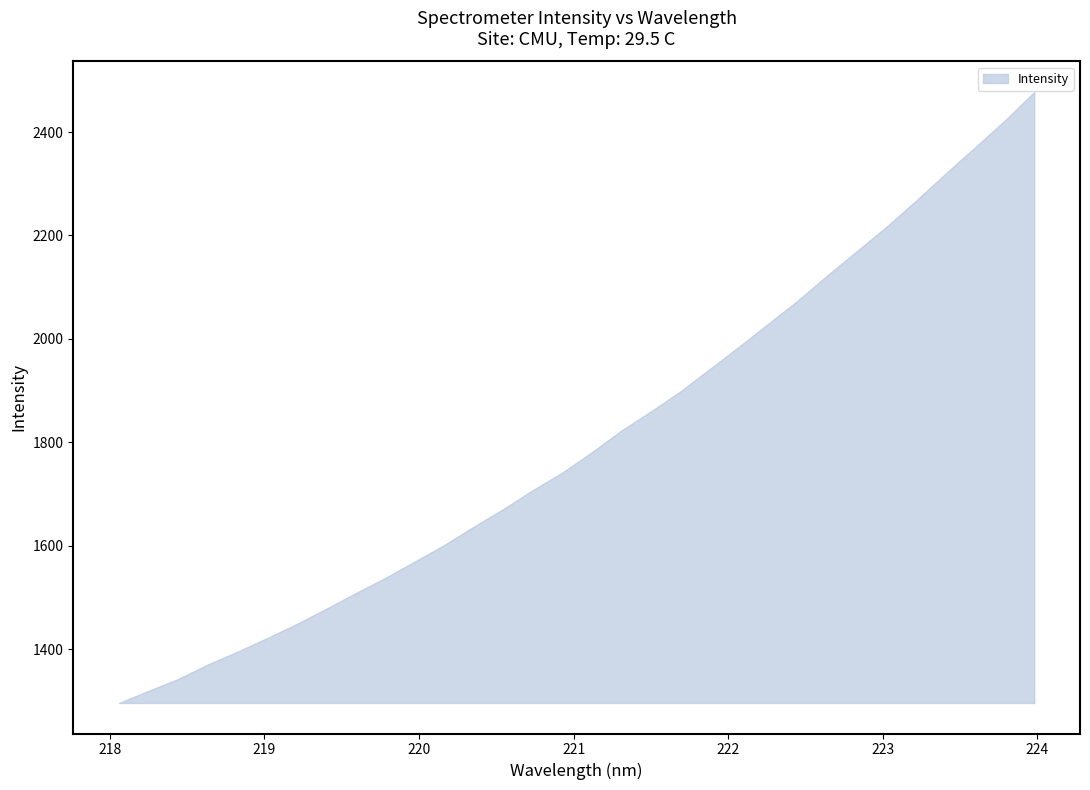

True or false: the data has more than 1 interior local peaks.

False